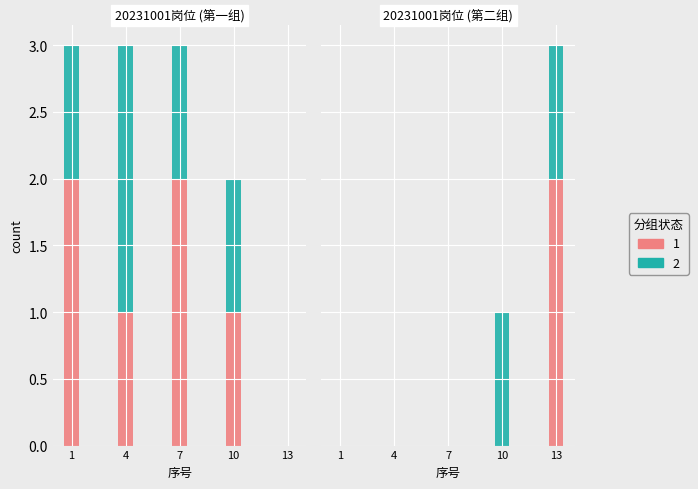

How many values in the 2 series are below 1?

3